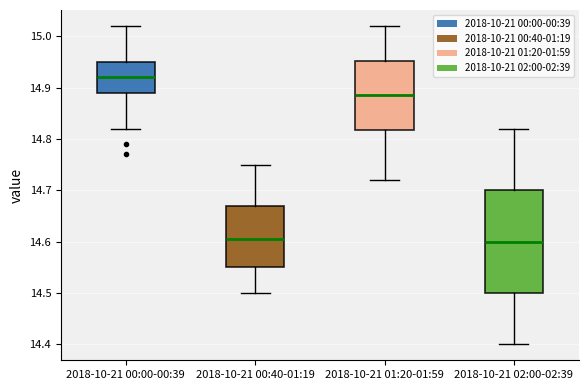

Reading left to right, transcribe this box plot: for each box, give where its median line is, the range the box spans, and where its two whiskers end, as read against the y-axis. The values are not printed on the chart, so give them approximately, as read against the axis.

2018-10-21 00:00-00:39: median 14.92, box 14.89 to 14.95, whiskers 14.82 to 15.02
2018-10-21 00:40-01:19: median 14.61, box 14.55 to 14.67, whiskers 14.50 to 14.75
2018-10-21 01:20-01:59: median 14.89, box 14.82 to 14.95, whiskers 14.72 to 15.02
2018-10-21 02:00-02:39: median 14.60, box 14.50 to 14.70, whiskers 14.40 to 14.82